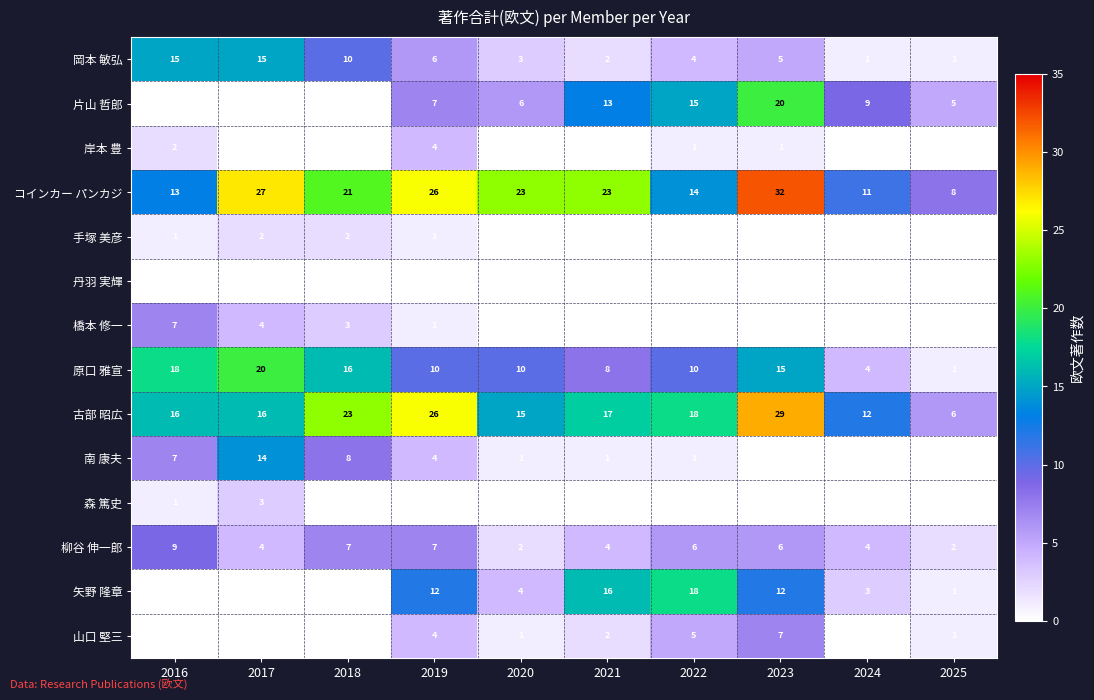

Is it true that 矢野 隆章 equals 12 at 2019?

True